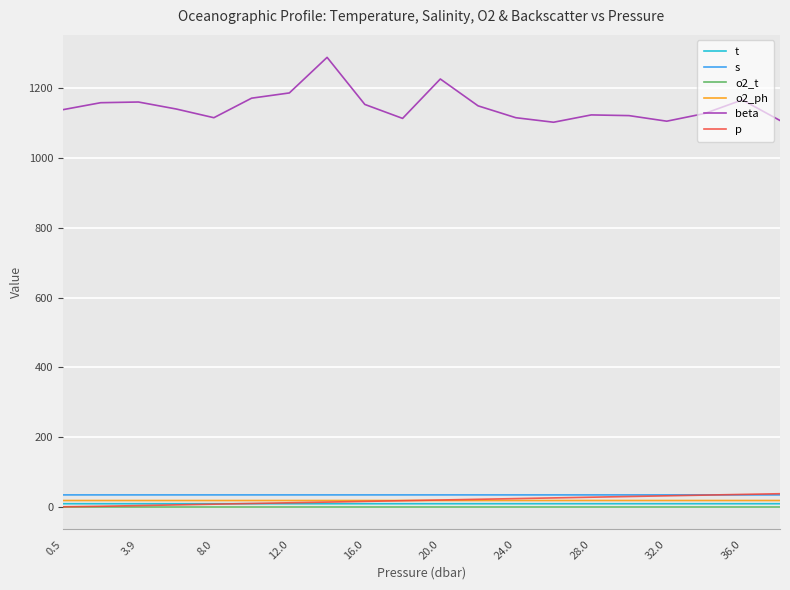

True or false: p and beta cross at least once.

False